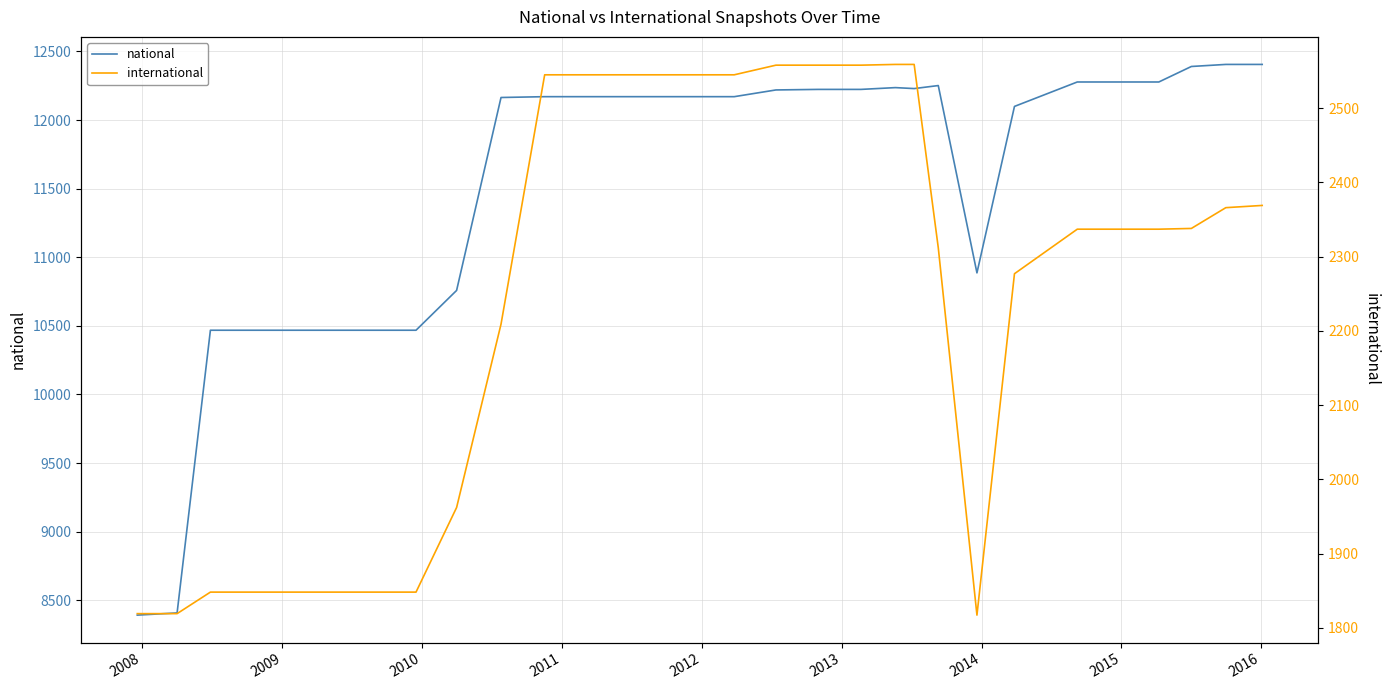

True or false: national and international cross at least once.

False